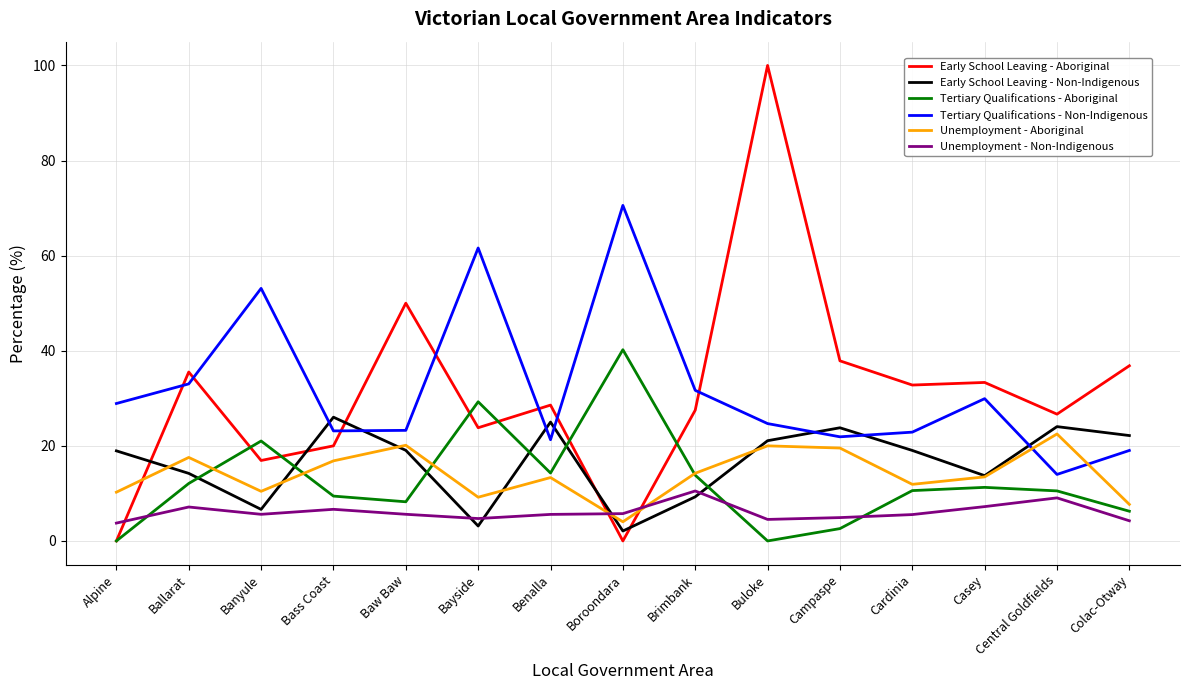

What is the difference between the highest and lowest values at Banyule?

47.5